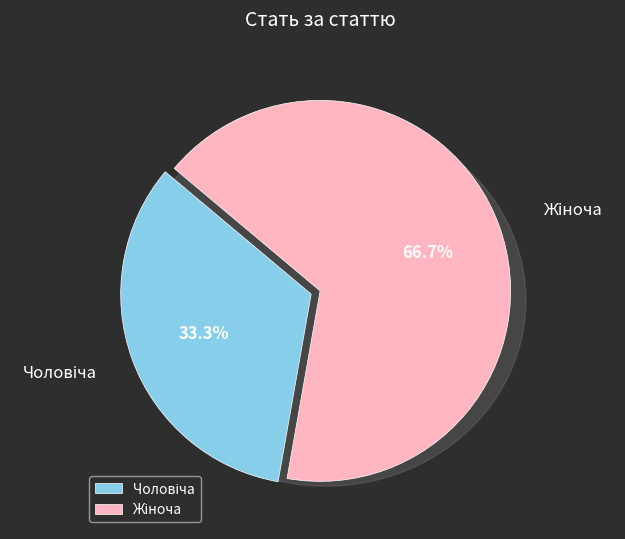

Between Чоловіча and Жіноча, which is larger?

Жіноча